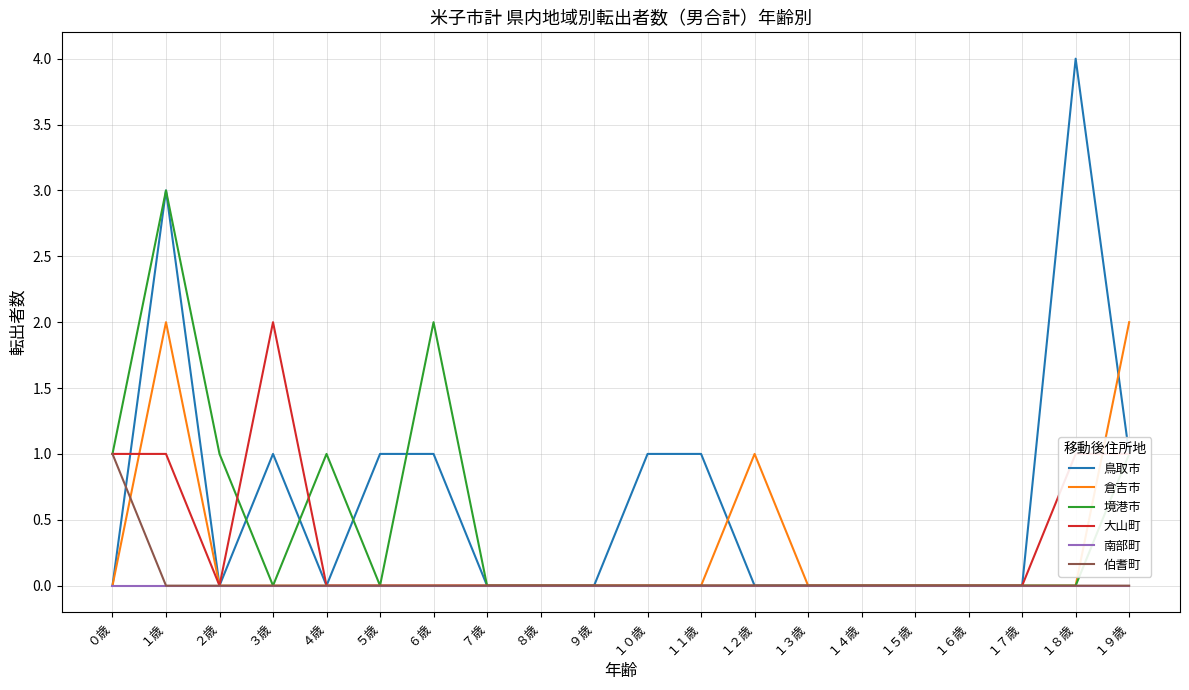

Reading right to left, what are all the values shown in this chart?

鳥取市: 1	4	0	0	0	0	0	0	1	1	0	0	0	1	1	0	1	0	3	0
倉吉市: 2	0	0	0	0	0	0	1	0	0	0	0	0	0	0	0	0	0	2	0
境港市: 1	0	0	0	0	0	0	0	0	0	0	0	0	2	0	1	0	1	3	1
大山町: 1	1	0	0	0	0	0	0	0	0	0	0	0	0	0	0	2	0	1	1
南部町: 0	0	0	0	0	0	0	0	0	0	0	0	0	0	0	0	0	0	0	0
伯耆町: 0	0	0	0	0	0	0	0	0	0	0	0	0	0	0	0	0	0	0	1